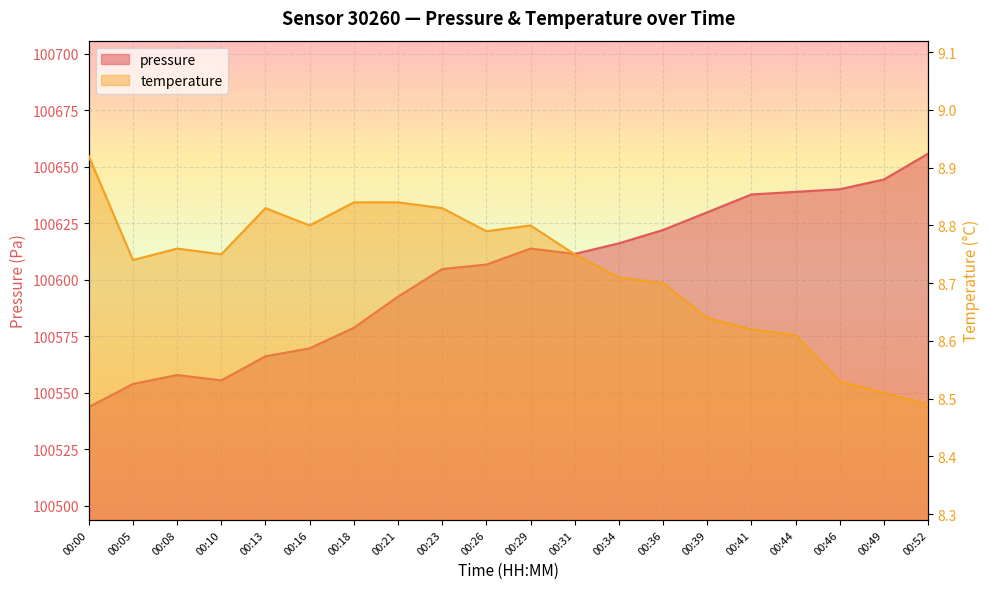

Rank the series by their maximum value, from lowest to highest.

temperature, pressure